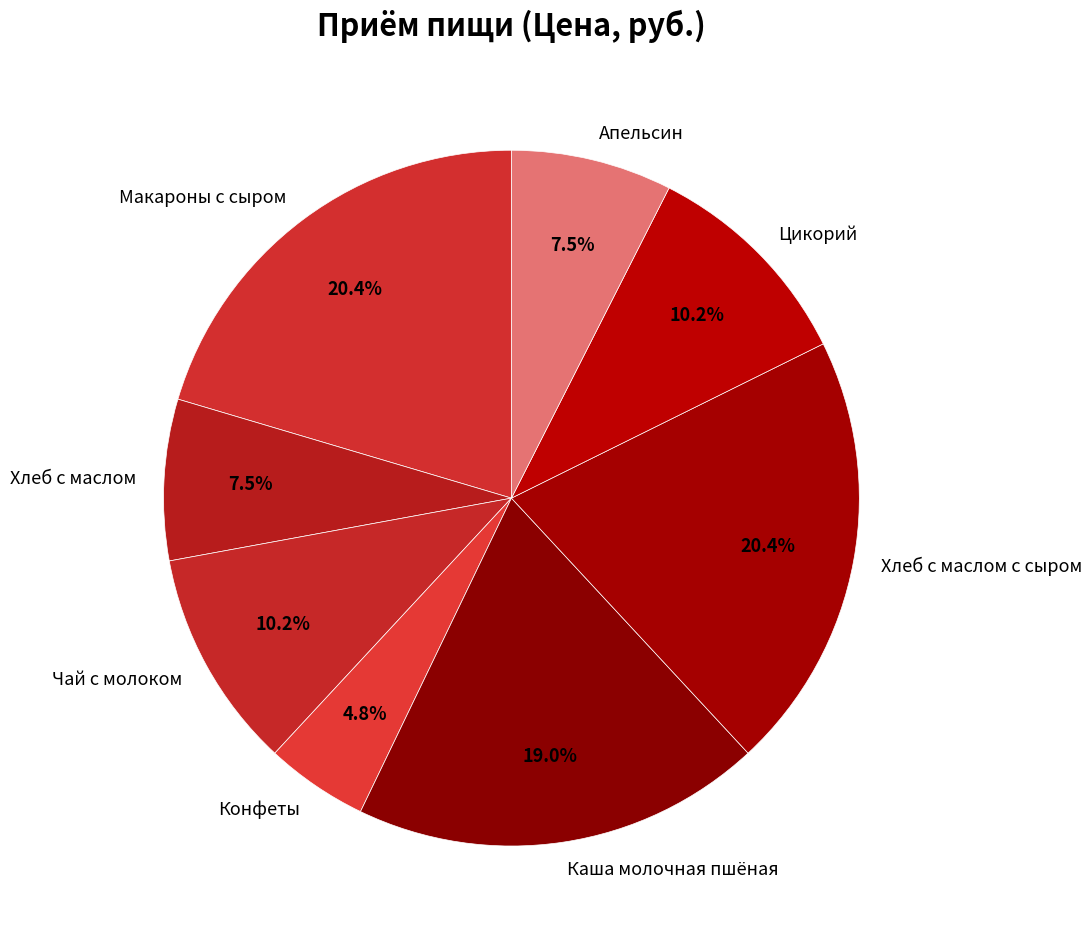

Approximately how many times larger is the value at Макароны с сыром compared to Хлеб с маслом?

2.7